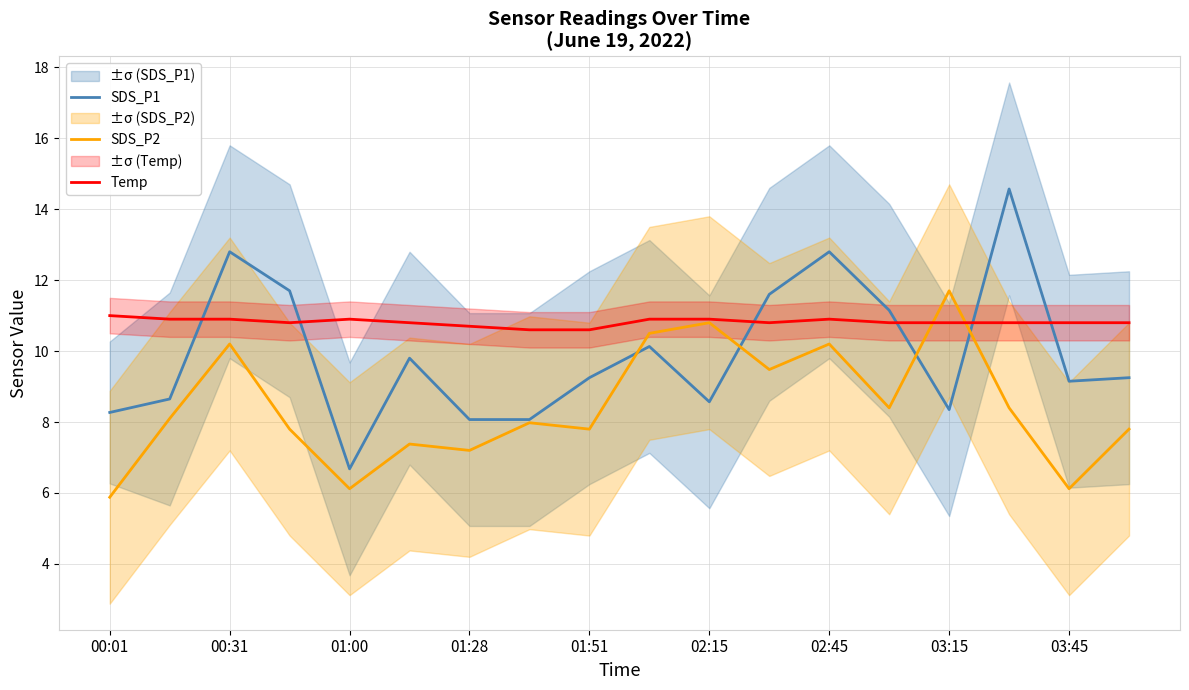

The SDS_P2 series shows 3.8 at 00:01. True or false?

False